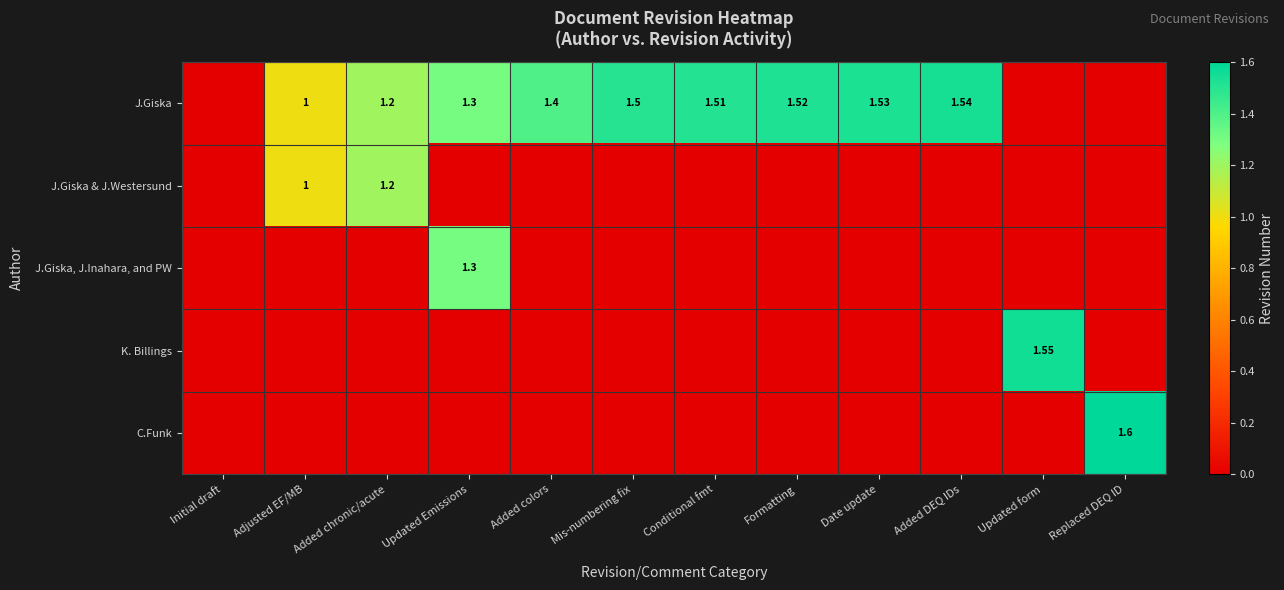

Is the value of J.Giska & J.Westersund at Adjusted EF/MB greater than the value of C.Funk at Replaced DEQ ID?

No